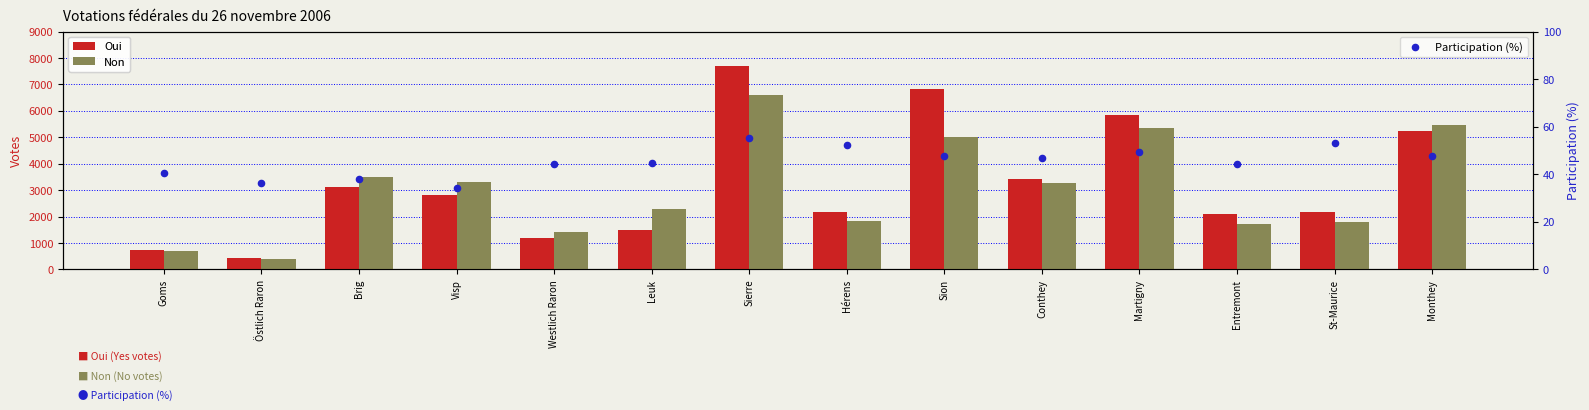

What is the total value across all series at Goms?

1476.5